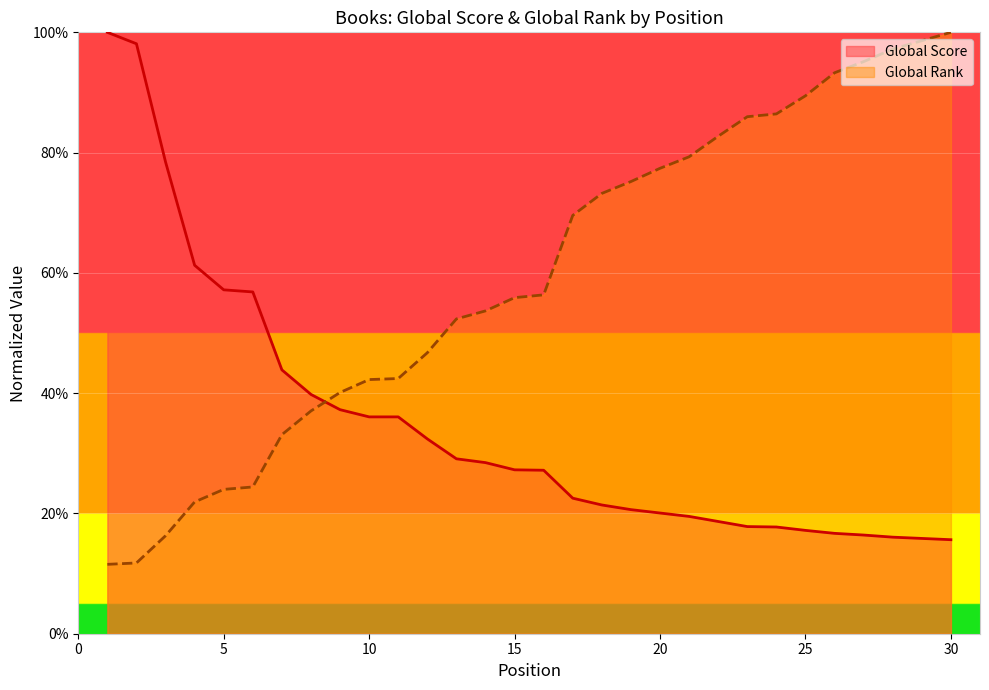

What is the value of the Global Score point at the 10th from the left?

36.1